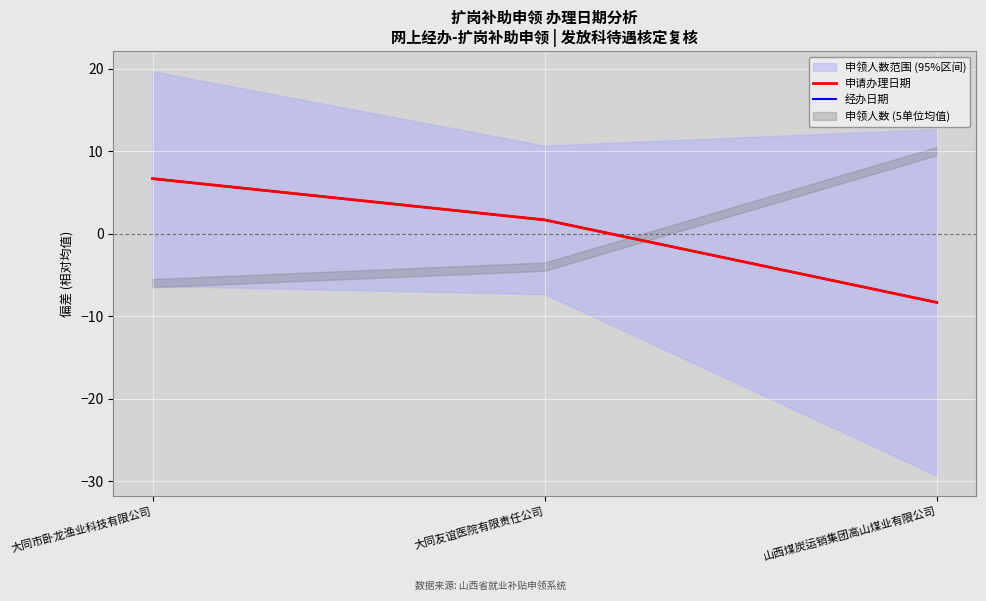

Rank the series by their maximum value, from highest to lowest.

申请办理日期, 经办日期